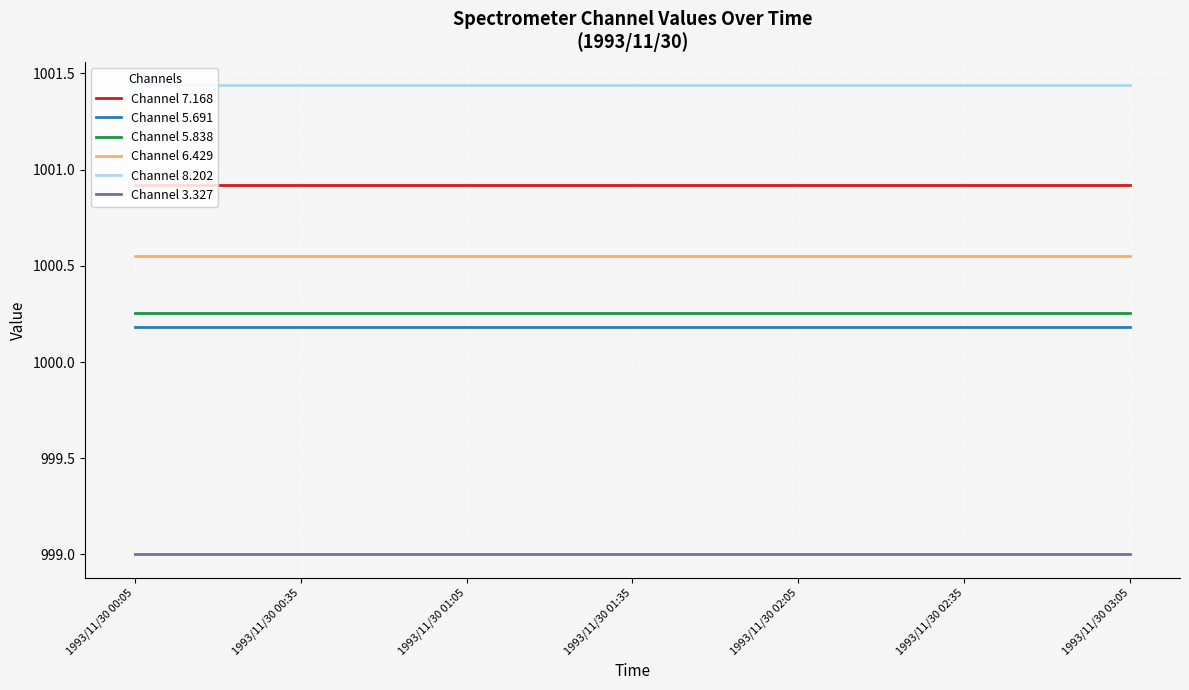

Which series has the largest total across all categories?

Channel 8.202